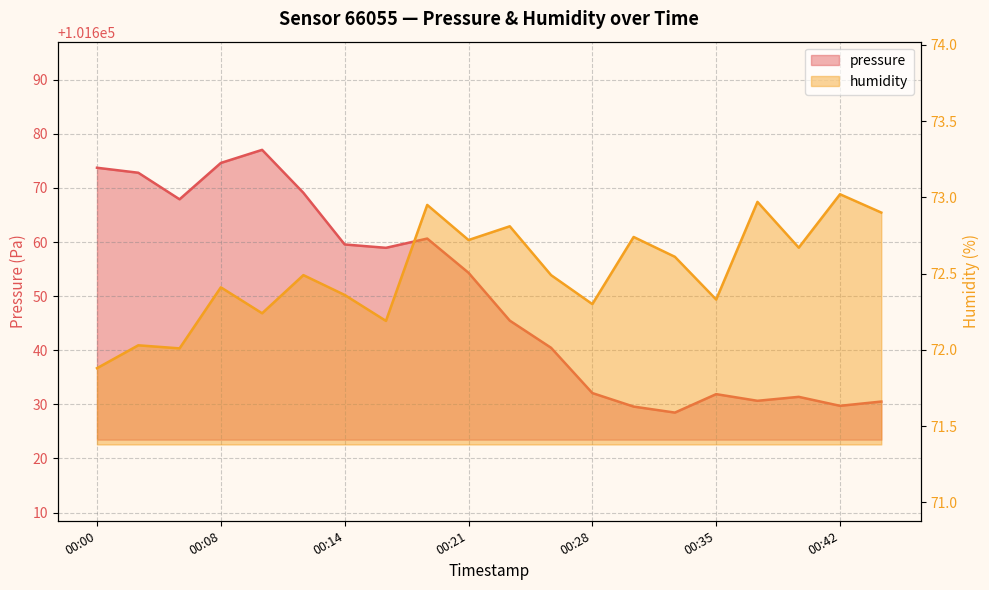

At which category is the sum across all series the highest?

00:10